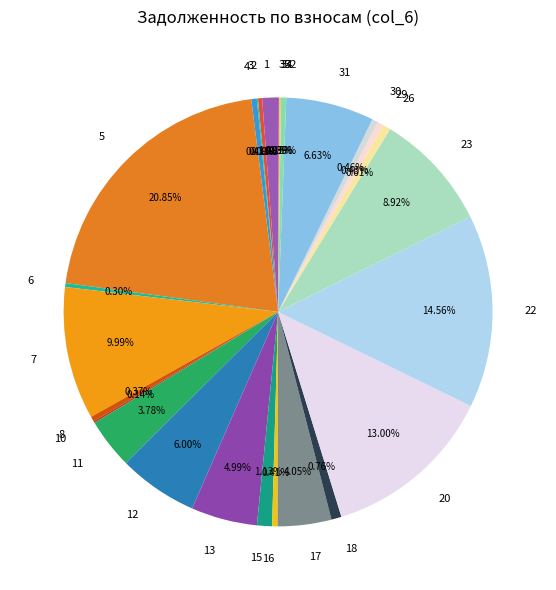

Approximately how many times larger is the value at 5 compared to 7?

2.1